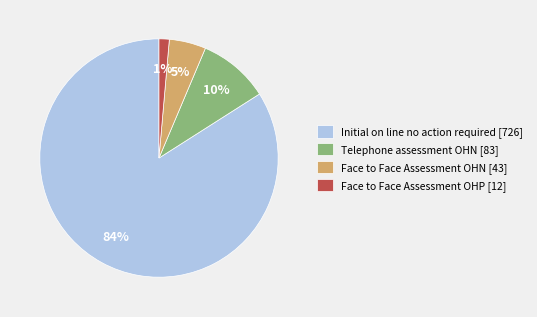

Which has a higher value, Face to Face Assessment OHP [12] or Initial on line no action required [726]?

Initial on line no action required [726]